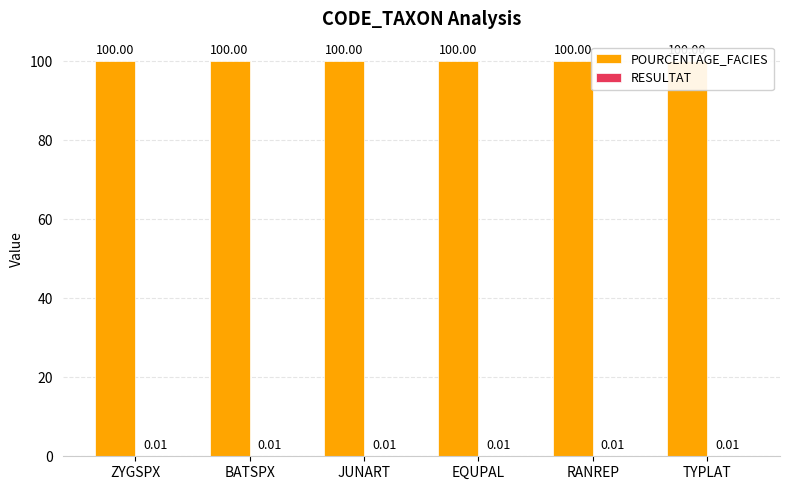

Is the value of POURCENTAGE_FACIES at JUNART greater than the value of RESULTAT at ZYGSPX?

Yes